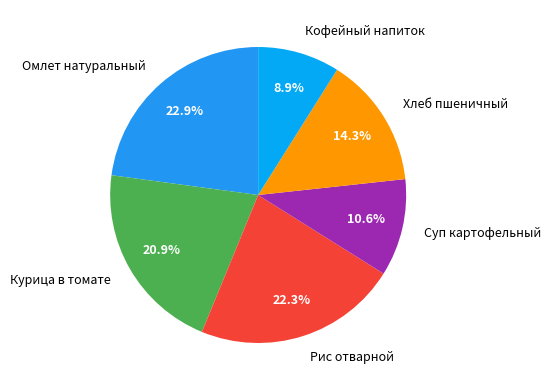

How many slices are in this pie chart?

6